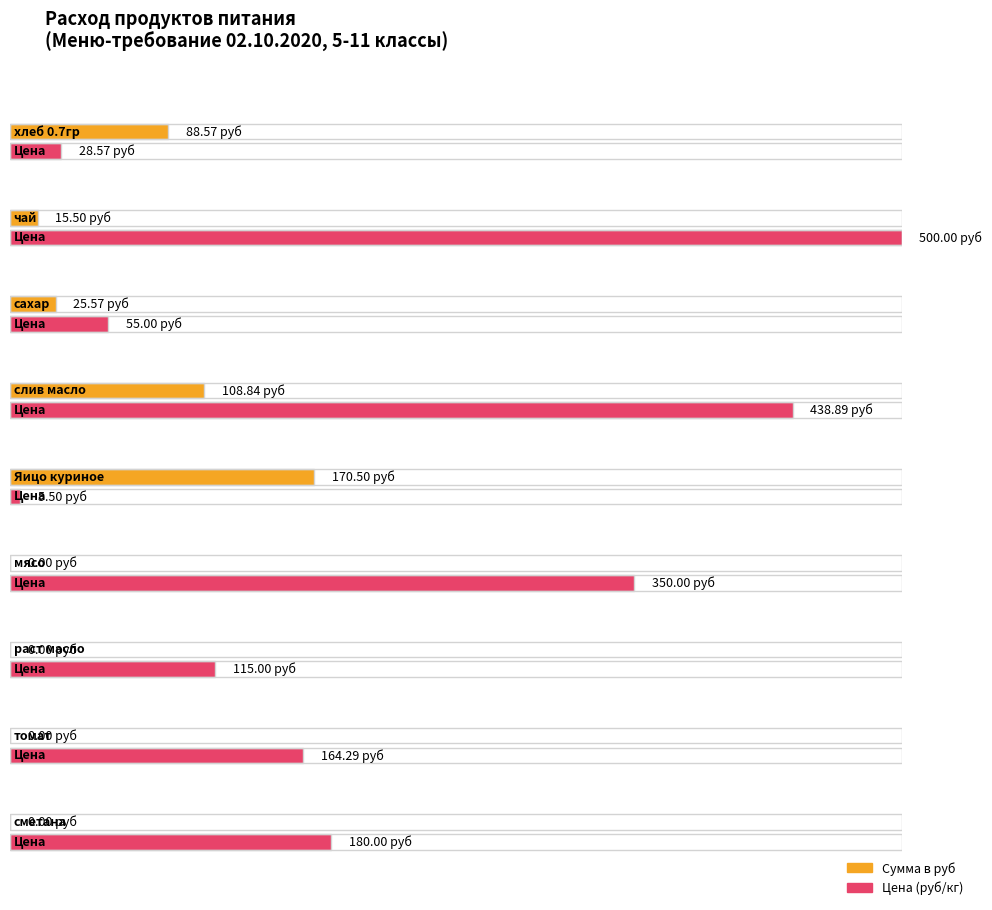

Which category has the lowest value in the Цена series?

Яицо куриное